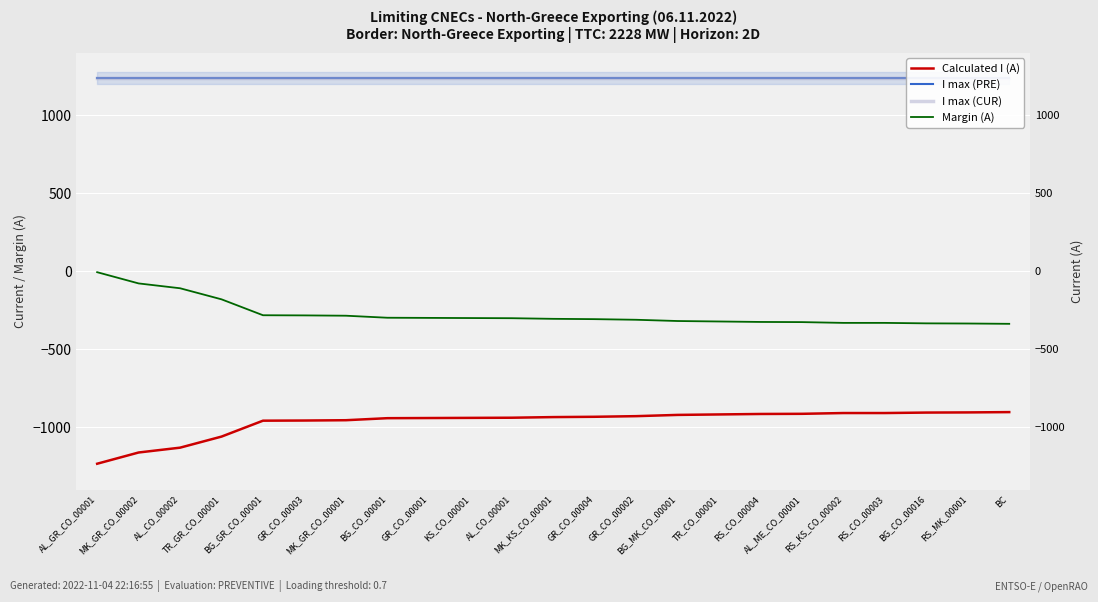

Which series changed the most between BG_GR_CO_00001 and GR_CO_00004?

Calculated I (A)